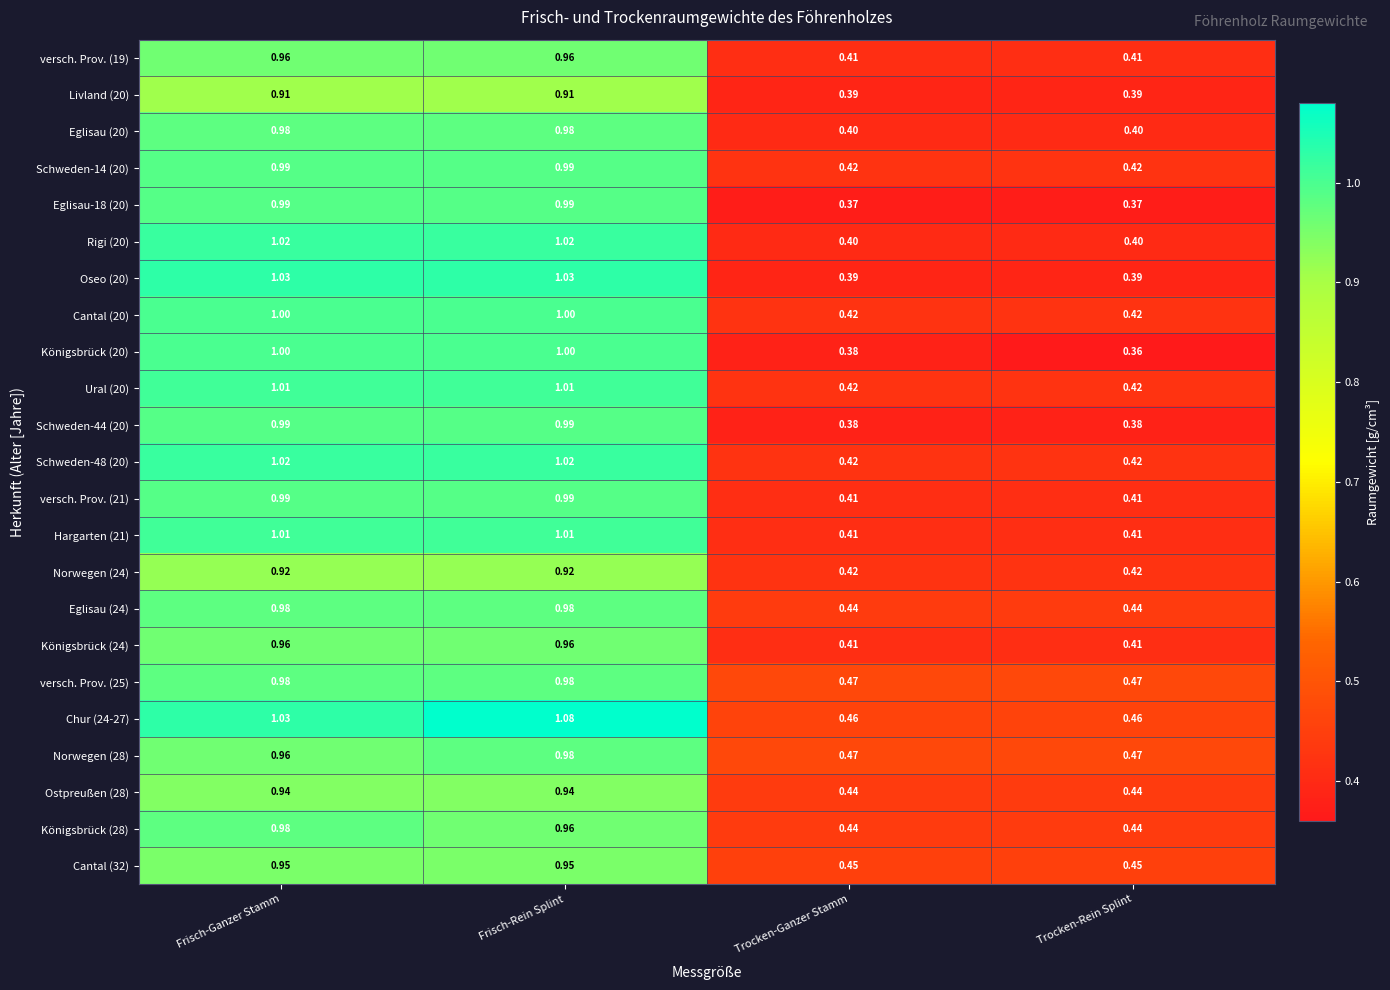

At which category is the sum across all series the highest?

Frisch-Rein Splint